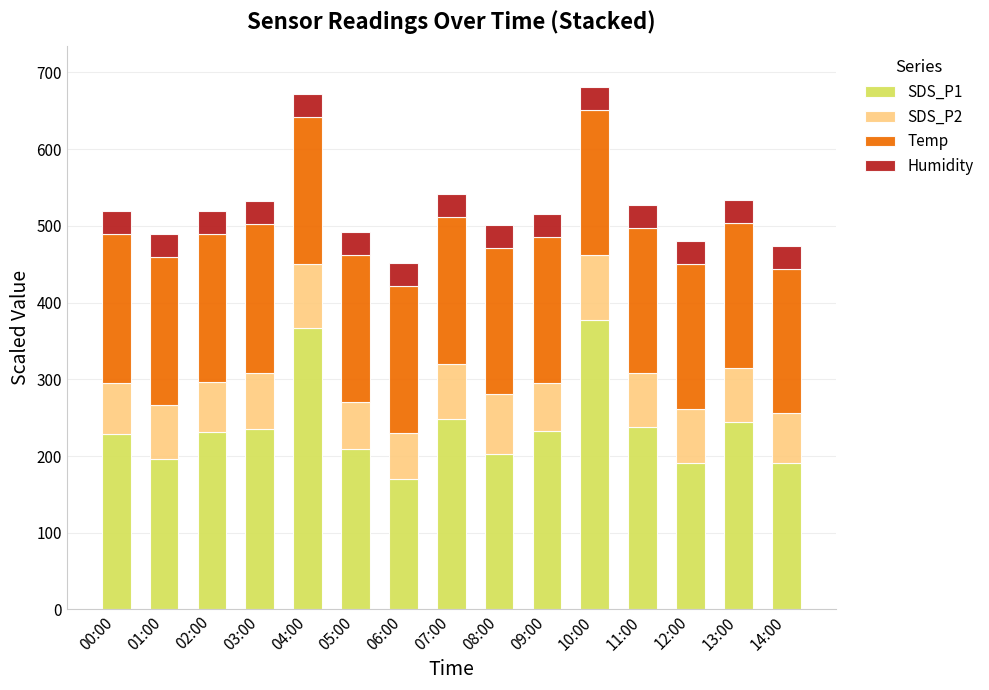

What is the total value across all series at 06:00?

451.7